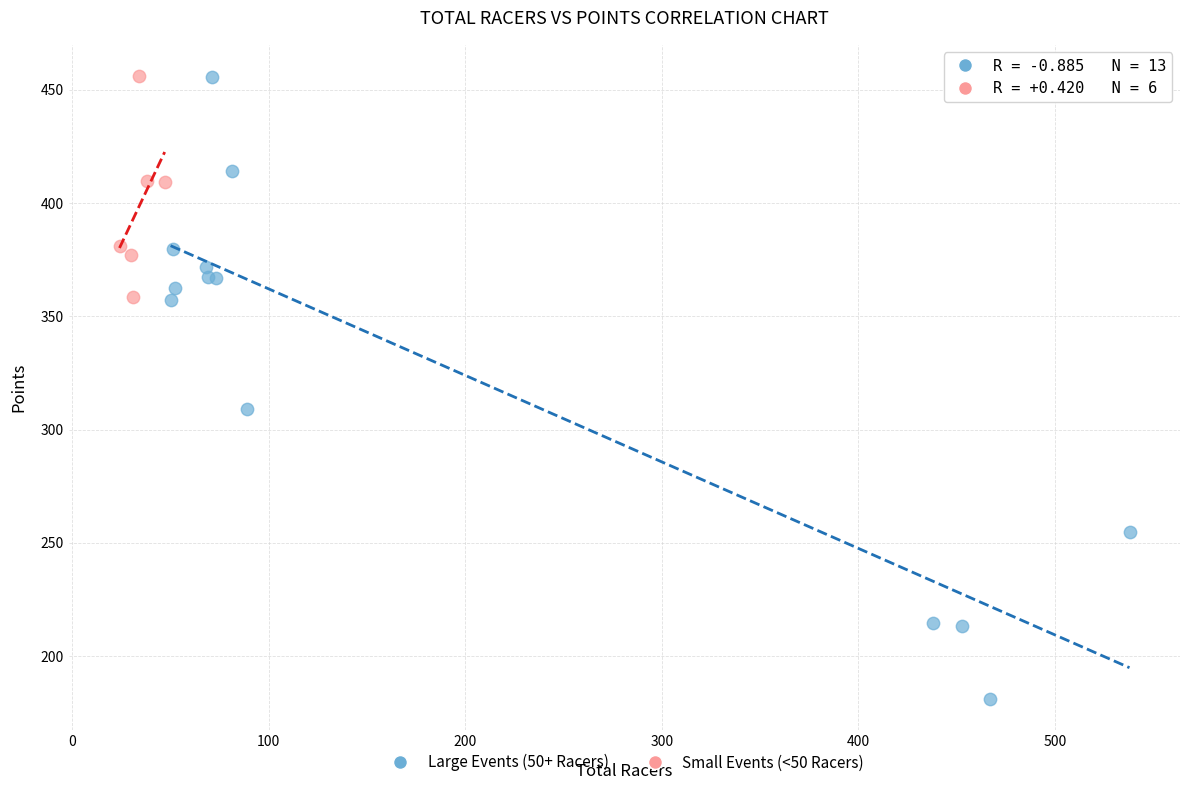

What are all the series names shown in the legend?

Large Events (50+ Racers), Small Events (<50 Racers)